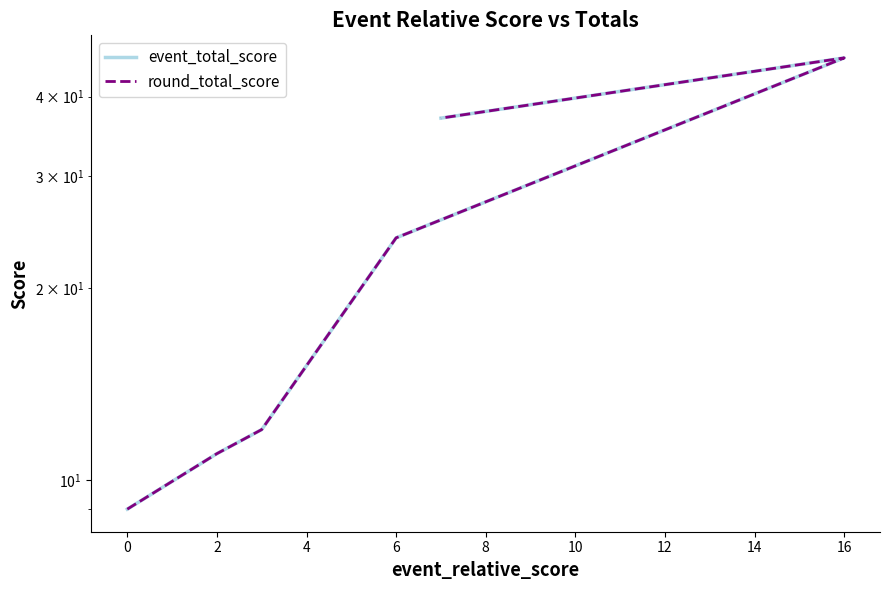

Between 4 and 8, which series saw the biggest shift?

event_total_score